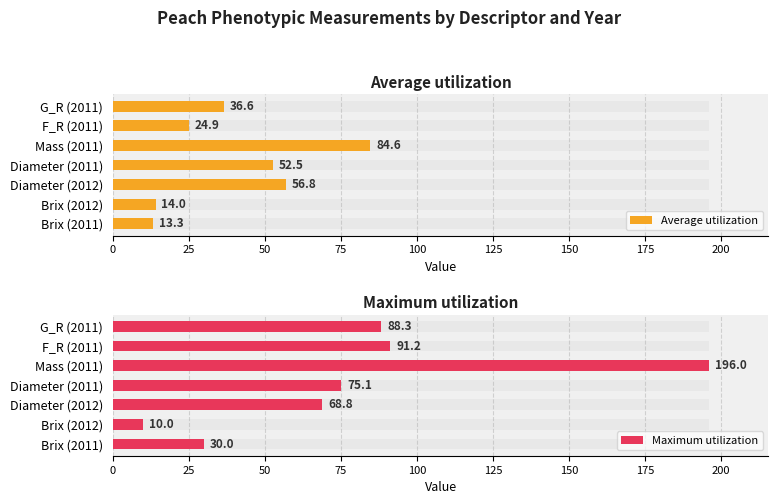

Reading right to left, list all the values displayed in this chart.

Average utilization: 150=36.6	125=24.9	100=84.6	75=52.5	50=56.8	25=14.0	0=13.3
Maximum utilization: 150=88.3	125=91.2	100=196.0	75=75.1	50=68.8	25=10.0	0=30.0